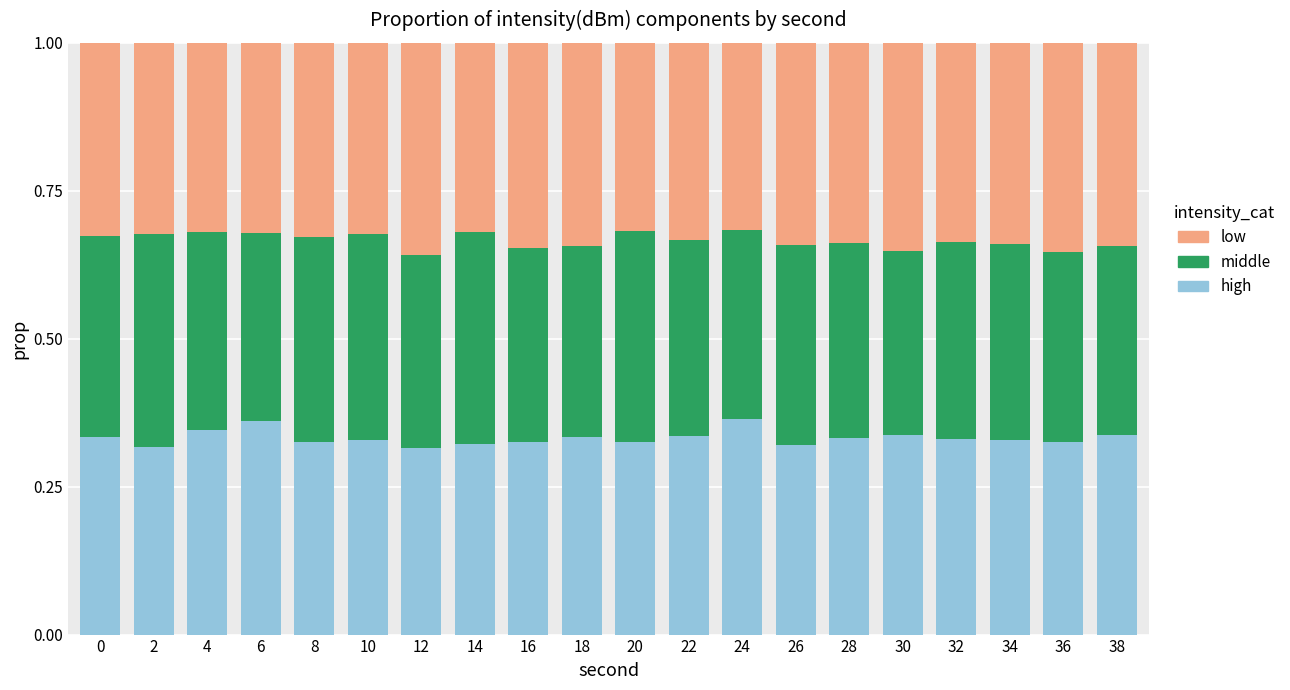

Count the high values in the range 0 to 1.

20